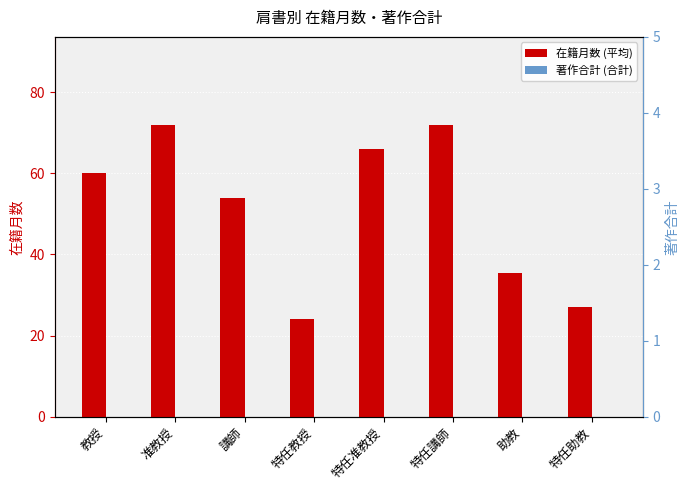

Reading left to right, what are all the values shown in this chart?

在籍月数 (平均): 60.0	72.0	54.0	24.0	66.0	72.0	35.5	27.0
著作合計 (合計): 0.0	0.0	0.0	0.0	0.0	0.0	0.0	0.0